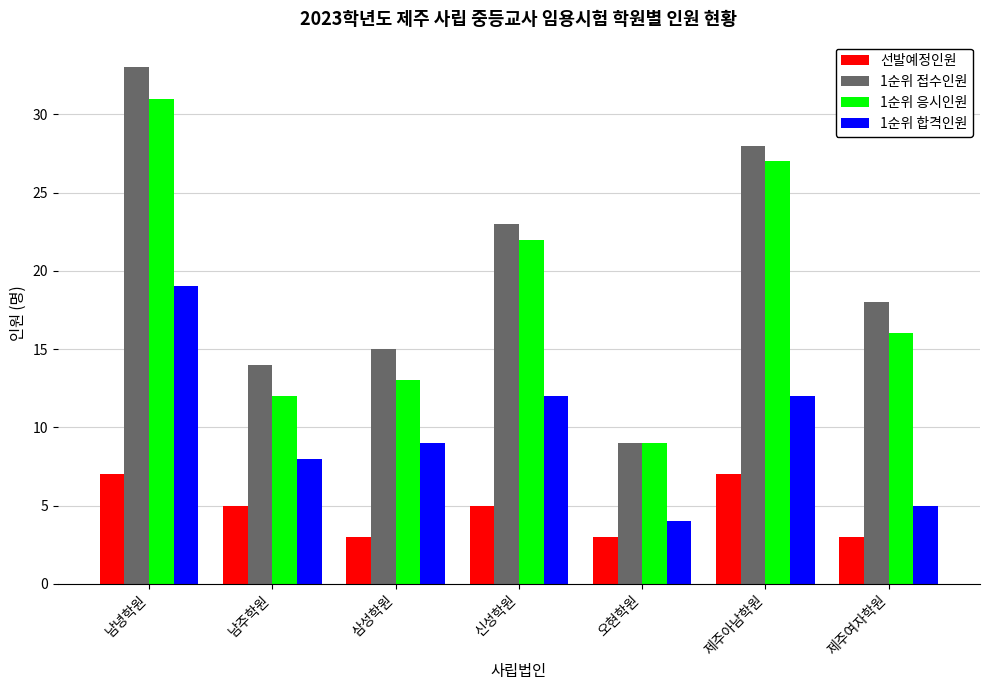

How many groups of bars are there?

7